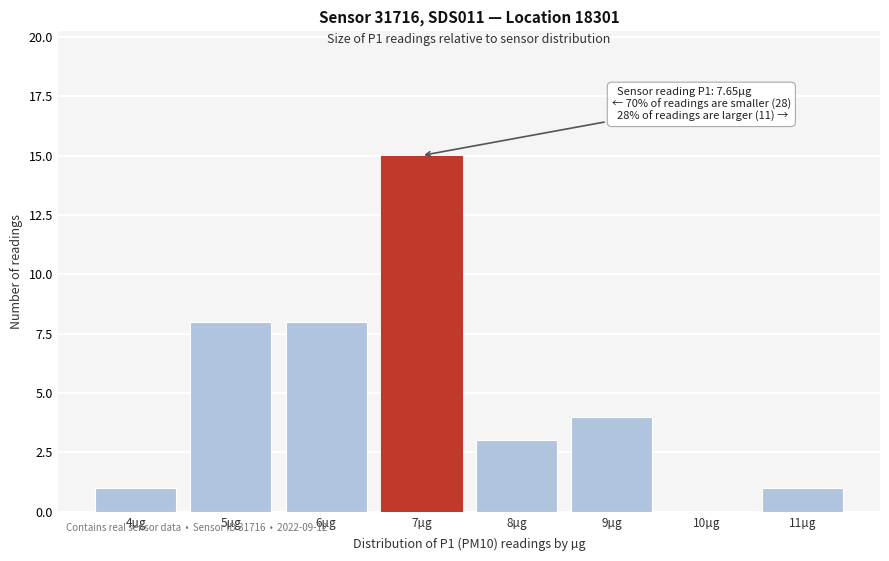

Reading left to right, what are all the values shown in this chart?

4µg=1	5µg=8	6µg=8	7µg=15	8µg=3	9µg=4	10µg=0	11µg=1